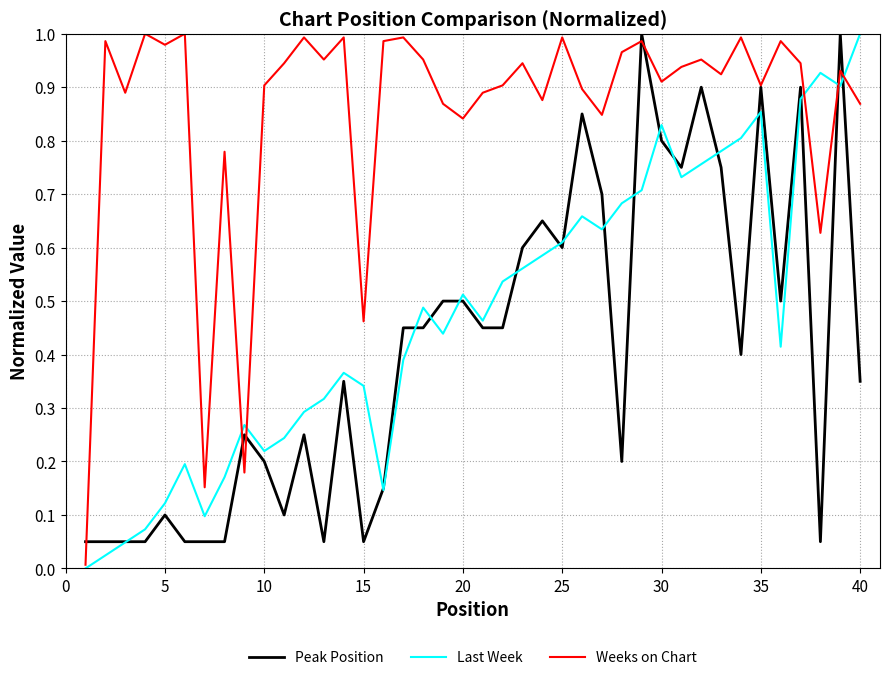

List the series in order of their peak value, lowest first.

Peak Position, Last Week, Weeks on Chart